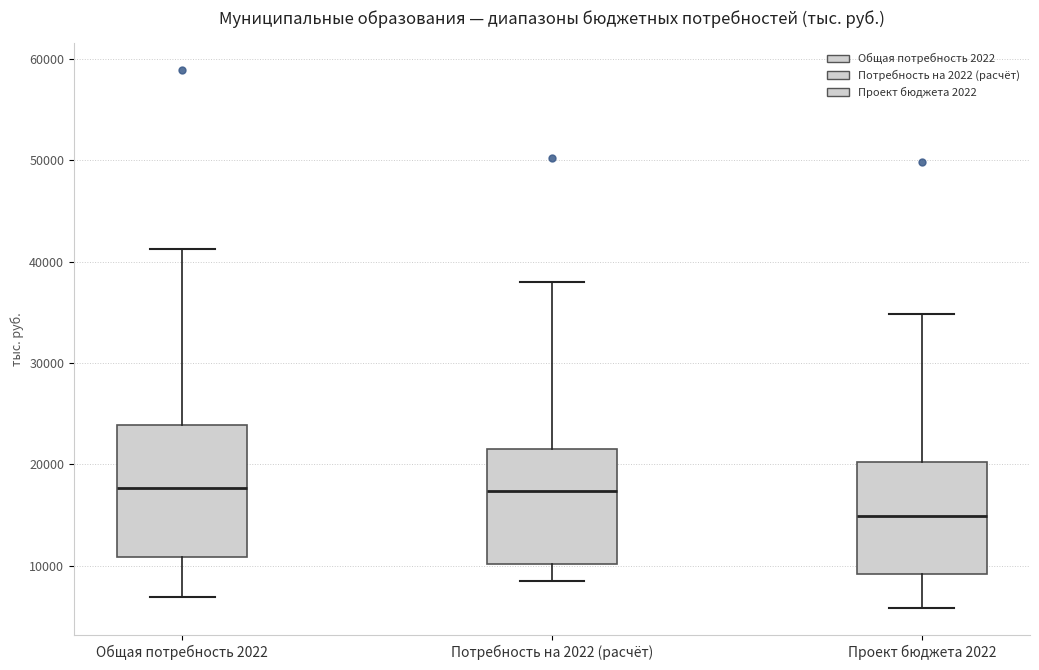

Which box's median line is the lowest?

Проект бюджета 2022